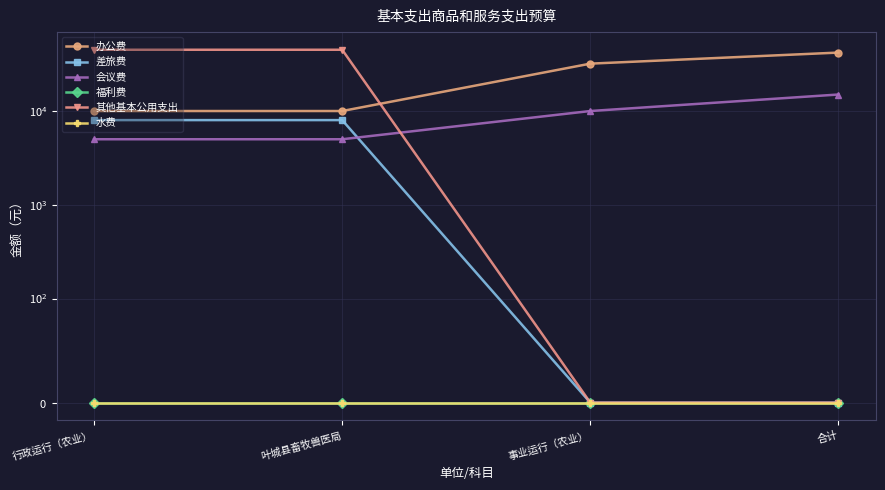

At which category does the chart reach its minimum across all series?

事业运行（农业）